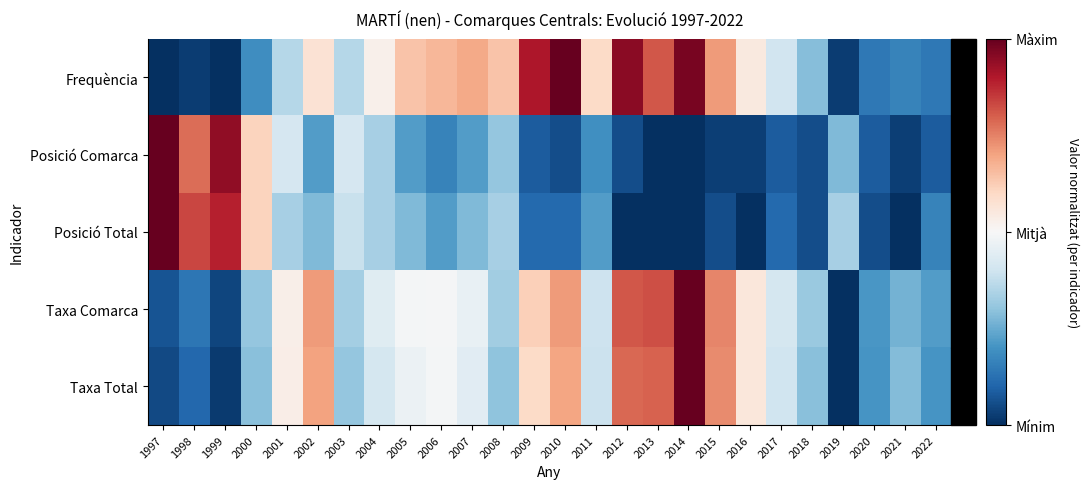

Which has a higher value, 2001 or 2014?

2014